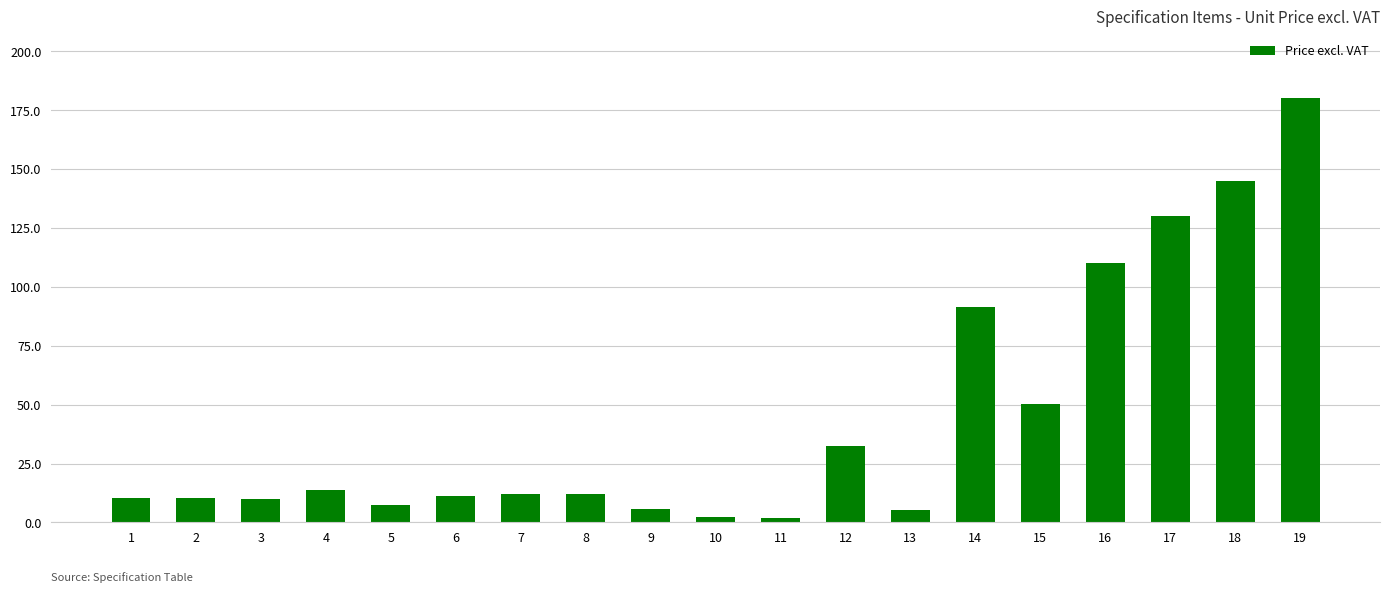

Approximately how many times larger is the value at 9 compared to 1?

0.5